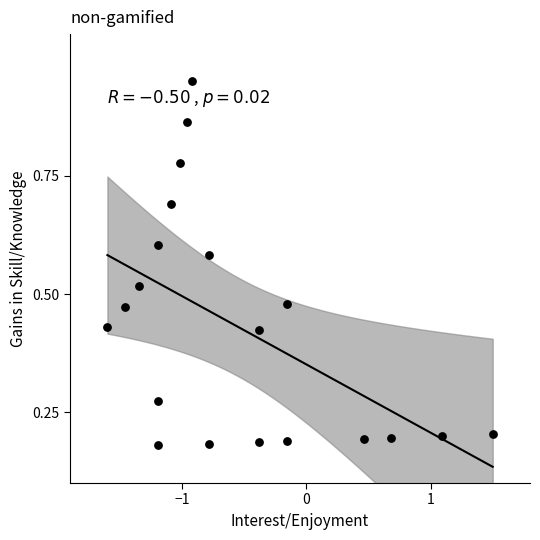

What is the range of X values (max minus min)?

3.1